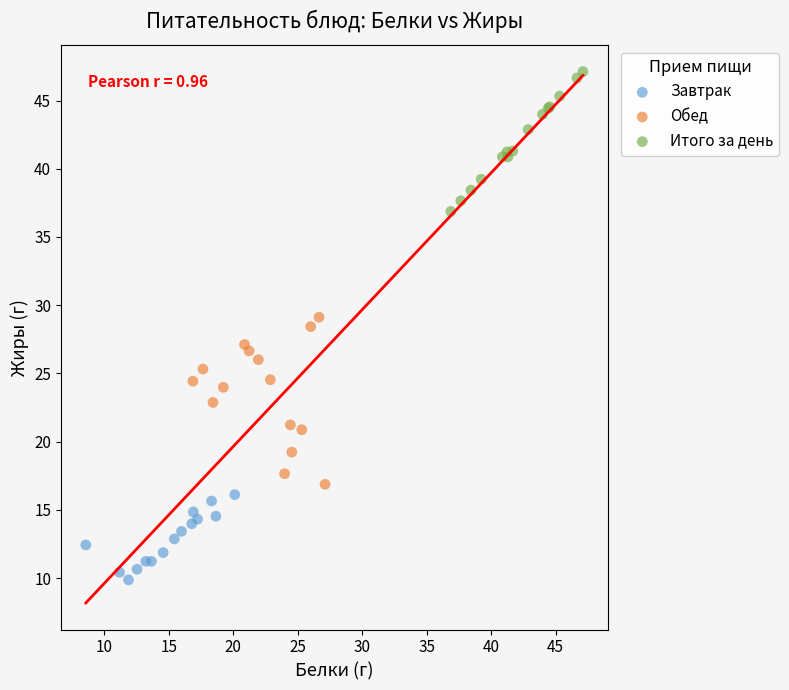

Which series contains the highest Y value?

Итого за день